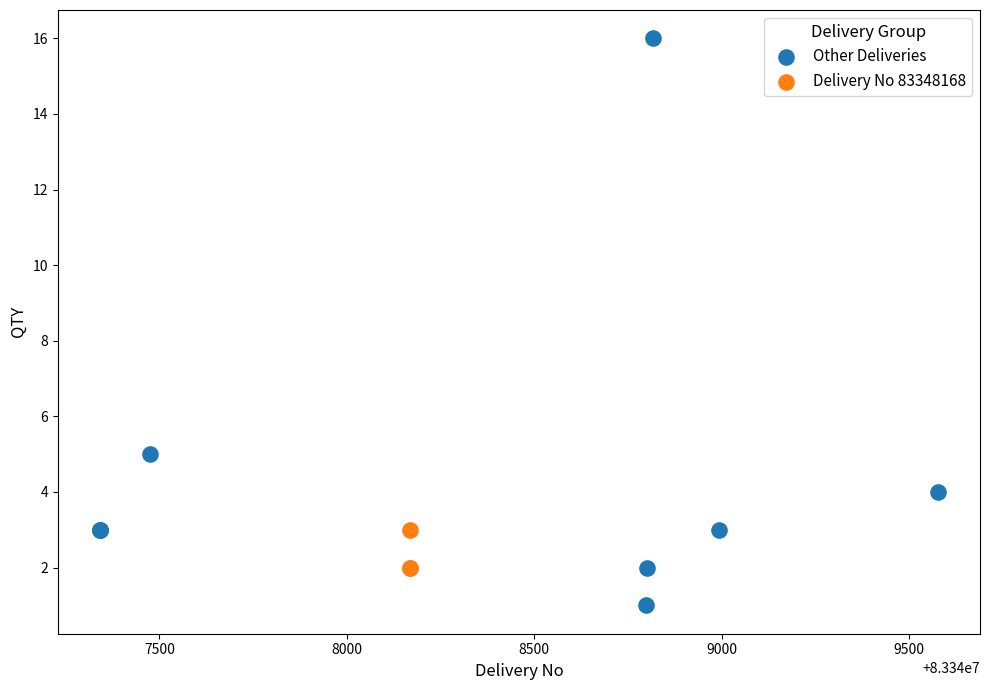

Which series contains the lowest Y value?

Other Deliveries